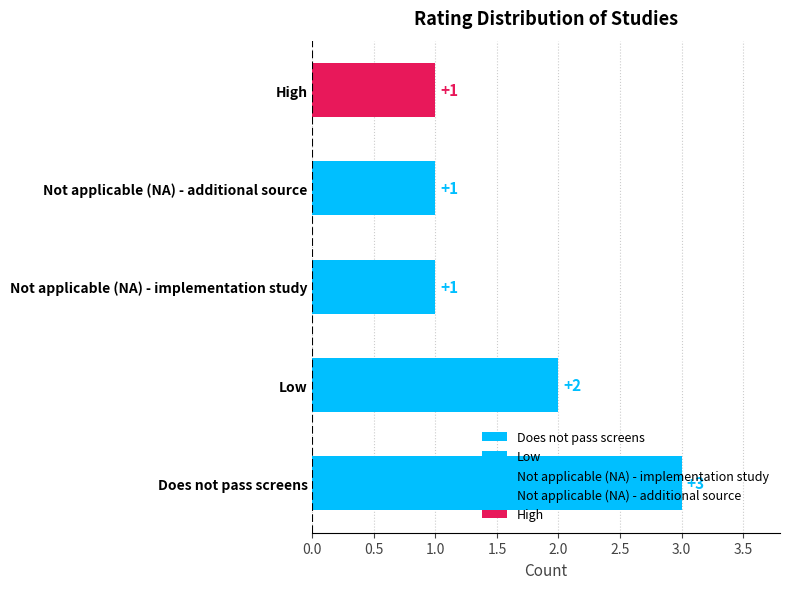

What is the minimum value shown in the chart?

1